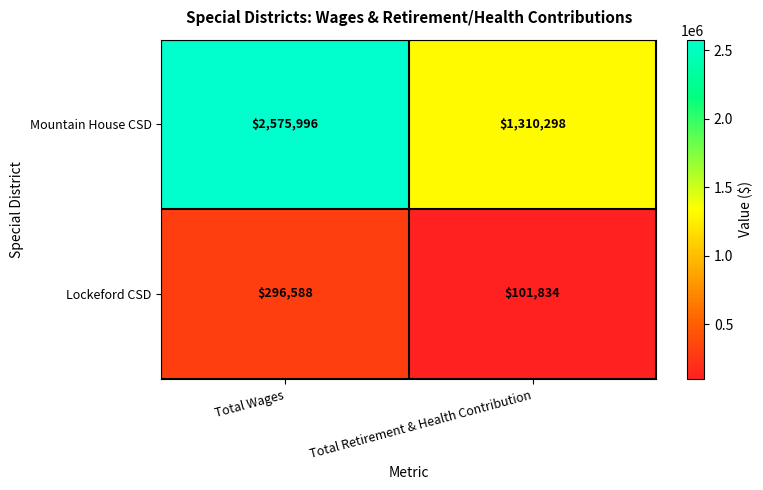

At which category is the sum across all series the highest?

Total Wages